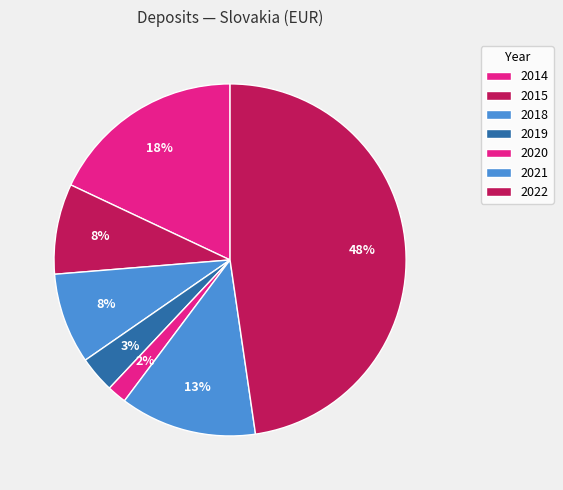

How many segments does this pie chart have?

7